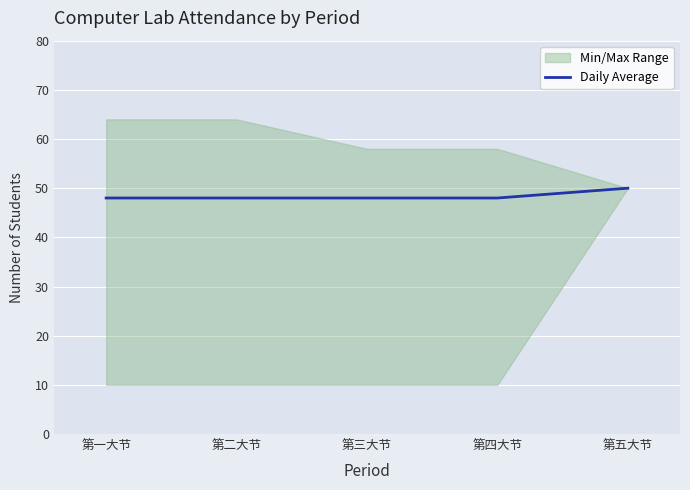

List the labels in order of value, largest first.

第五大节, 第一大节, 第二大节, 第三大节, 第四大节